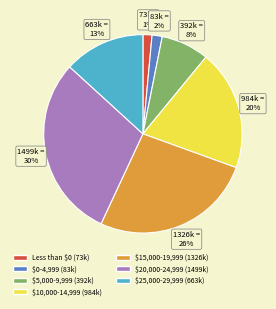

Is there any slice that represents more than half of the pie?

No